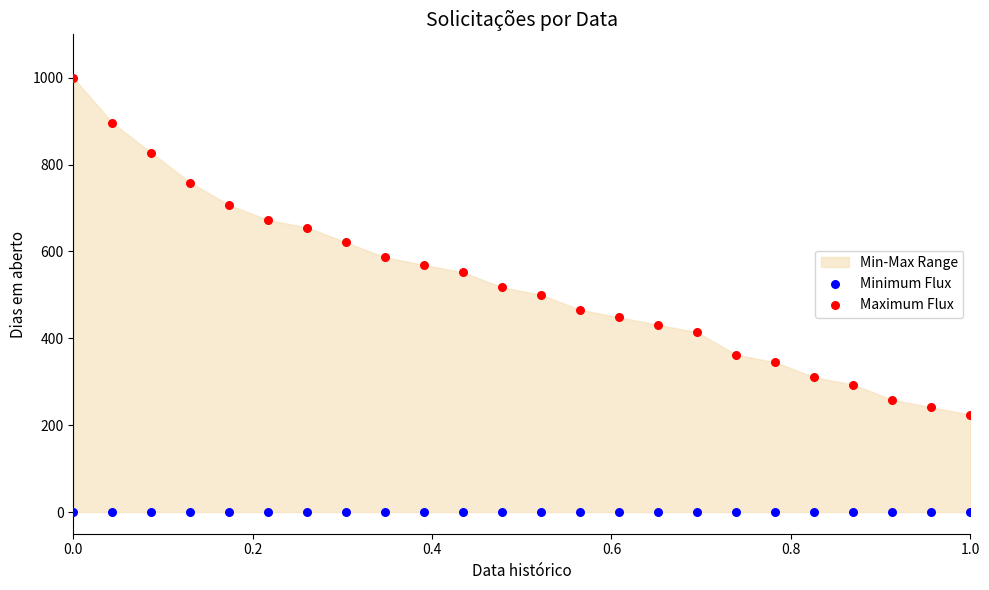

Which series contains the highest Y value?

Maximum Flux